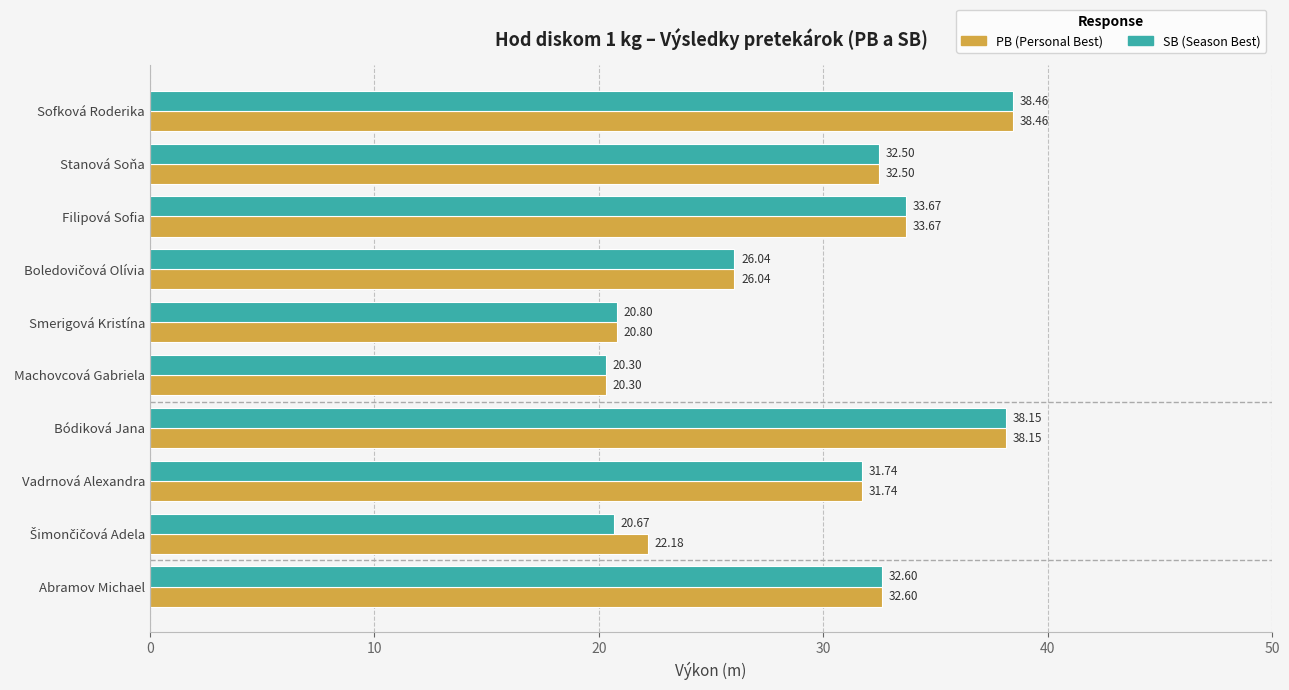

At which category is the sum across all series the highest?

Sofková Roderika